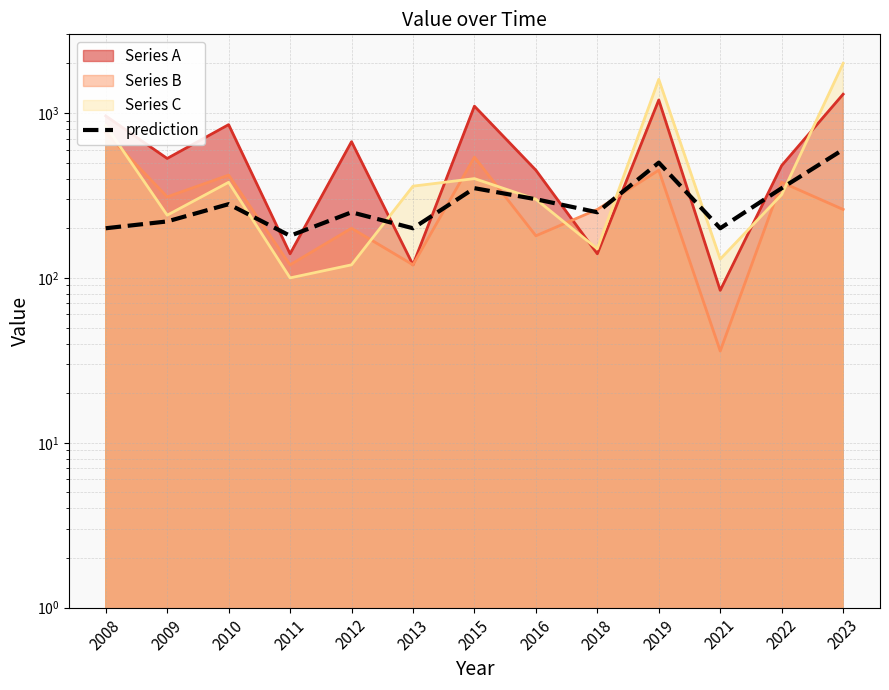

At which category does the chart reach its peak across all series?

2023